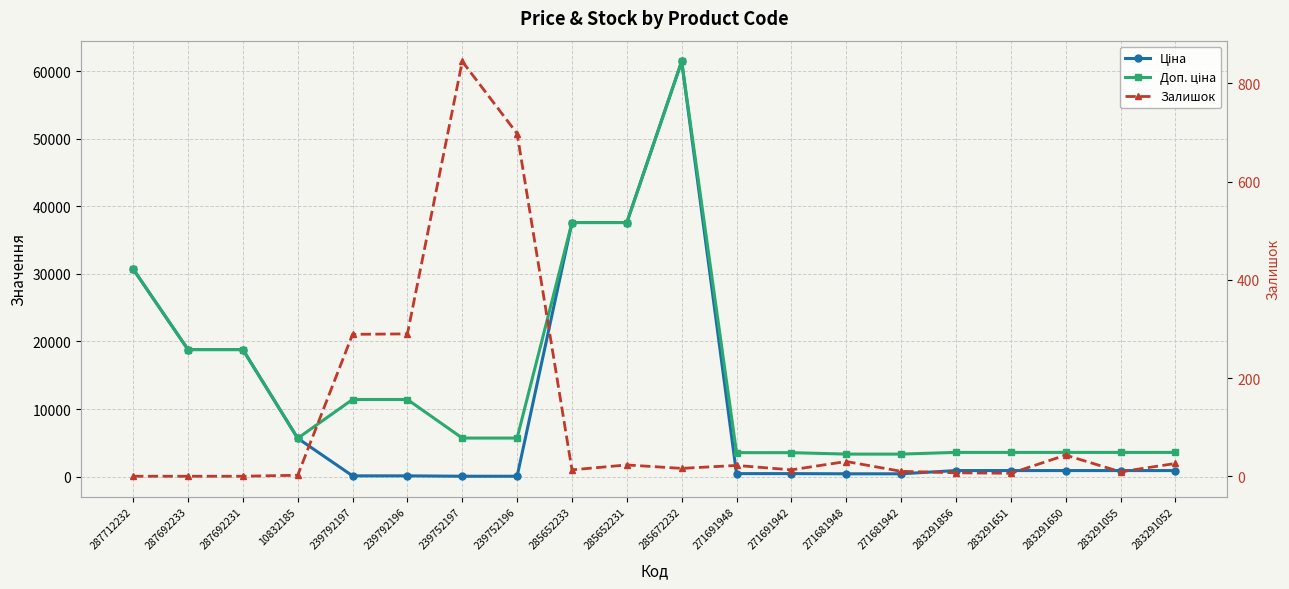

Rank the series by their maximum value, from highest to lowest.

Ціна, Доп. ціна, Залишок